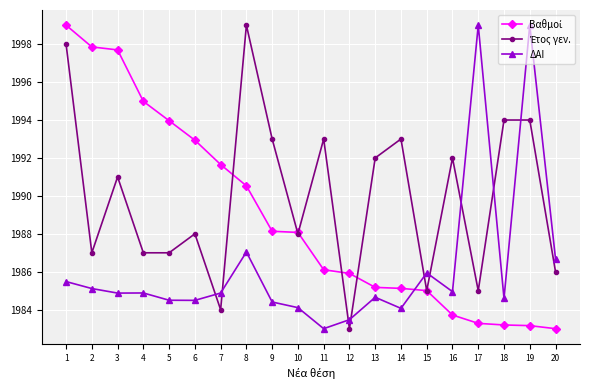

Count the number of data series in this chart.

3